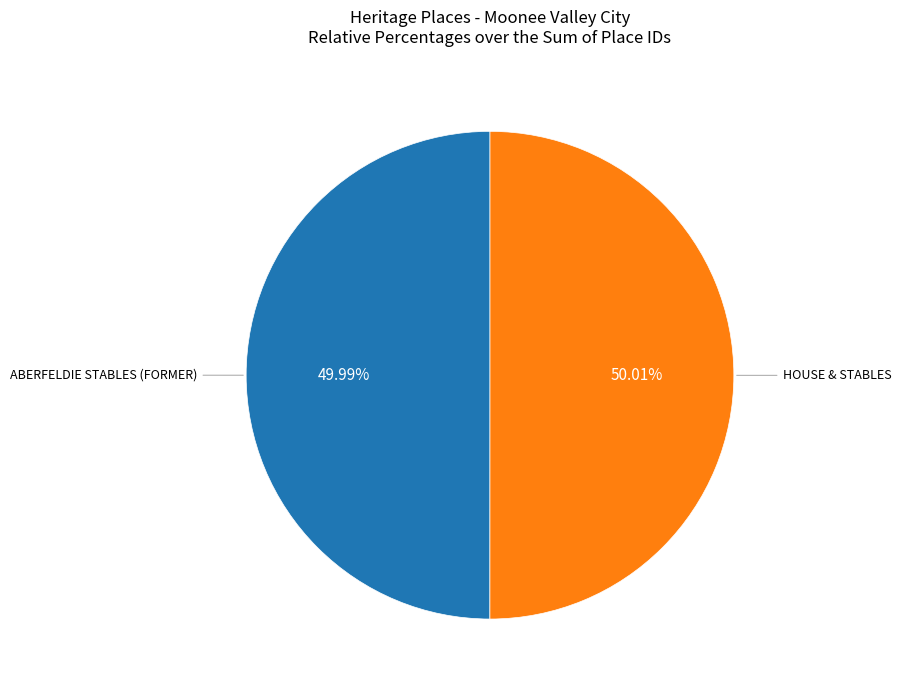

The ABERFELDIE STABLES (FORMER) slice represents 50% of the pie. True or false?

True